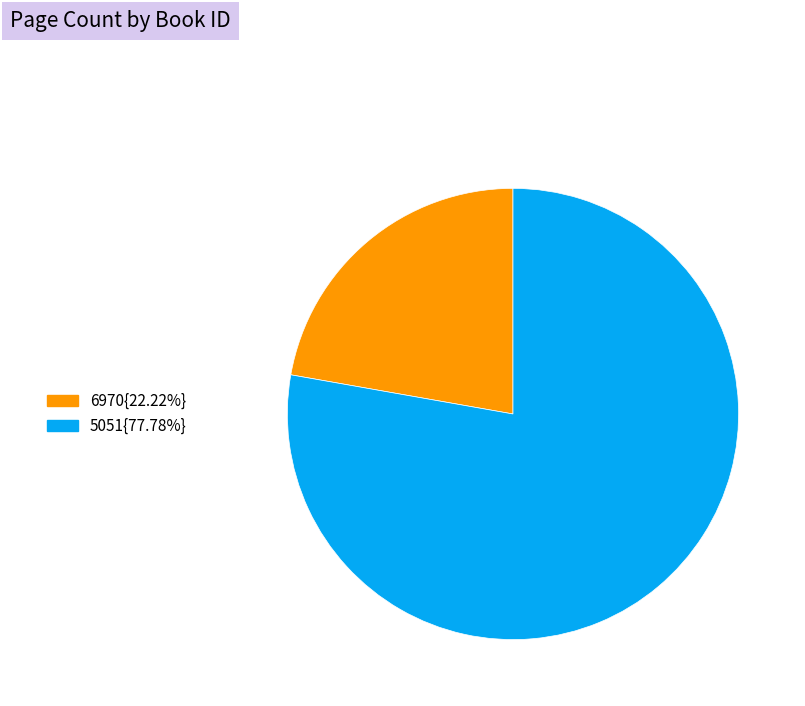

Combined, do 6970{22.22%} and 5051{77.78%} account for over 50%?

Yes